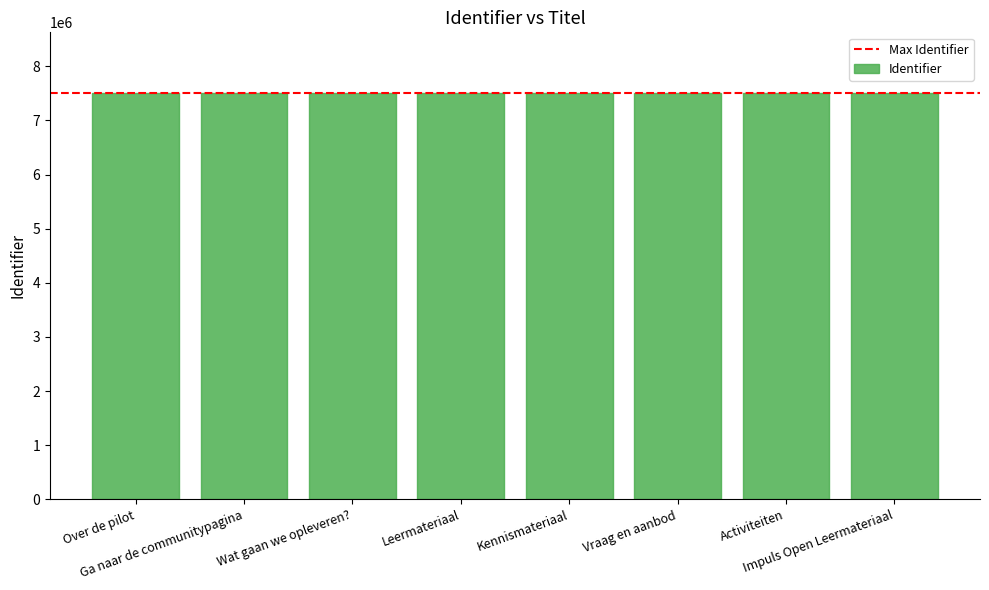

What is the smallest value displayed?

7501961